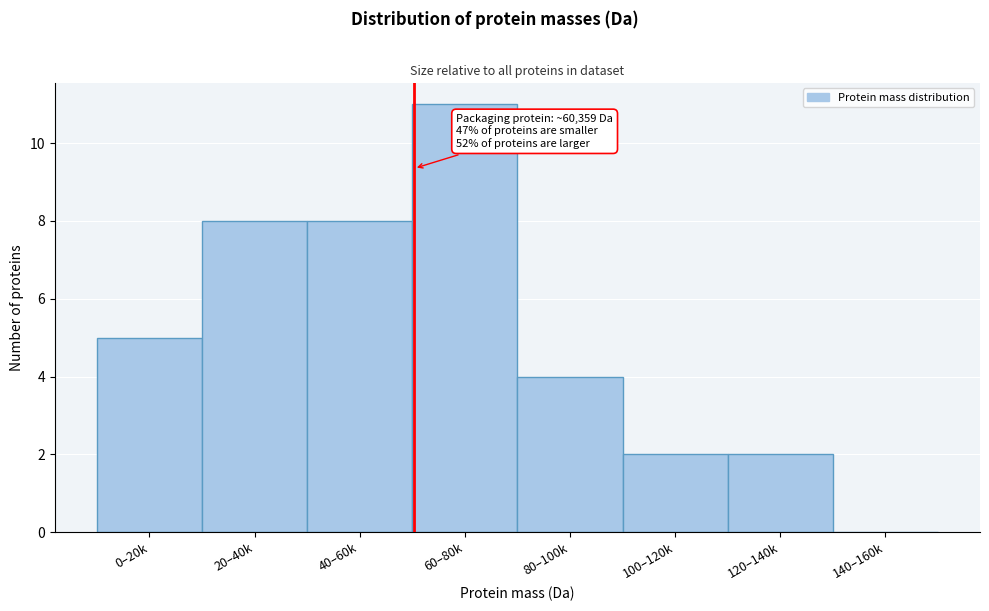

Reading left to right, what are all the values shown in this chart?

0–20k=5	20–40k=8	40–60k=8	60–80k=11	80–100k=4	100–120k=2	120–140k=2	140–160k=0